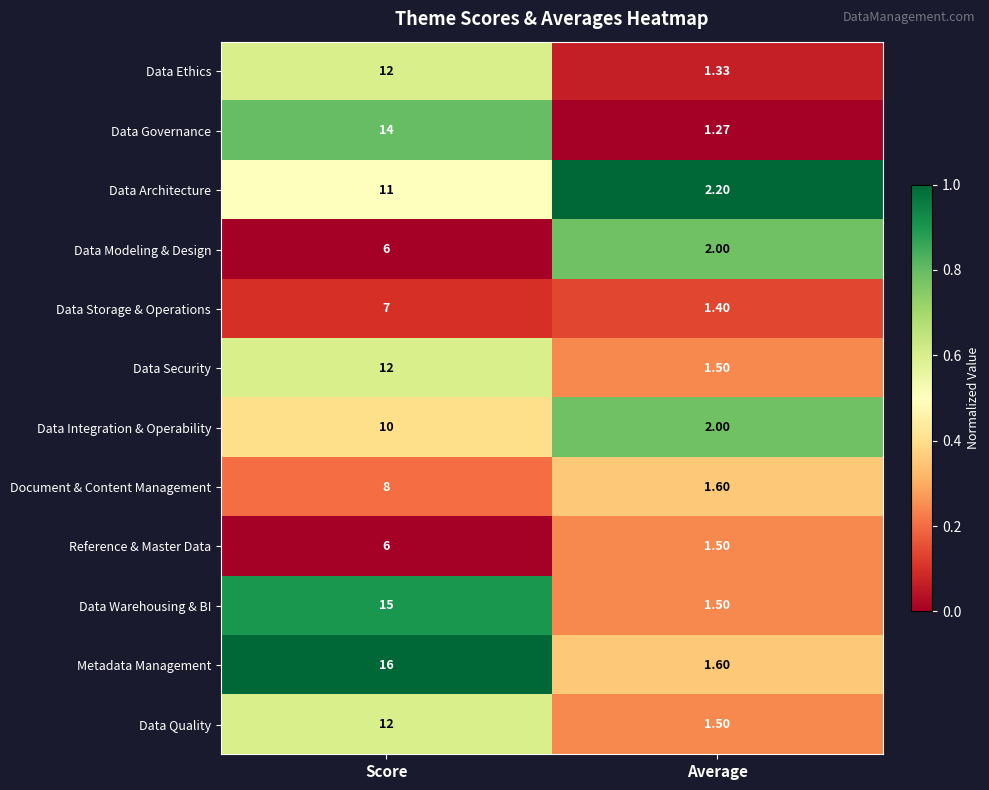

Between Score and Average, which series saw the biggest shift?

Metadata Management